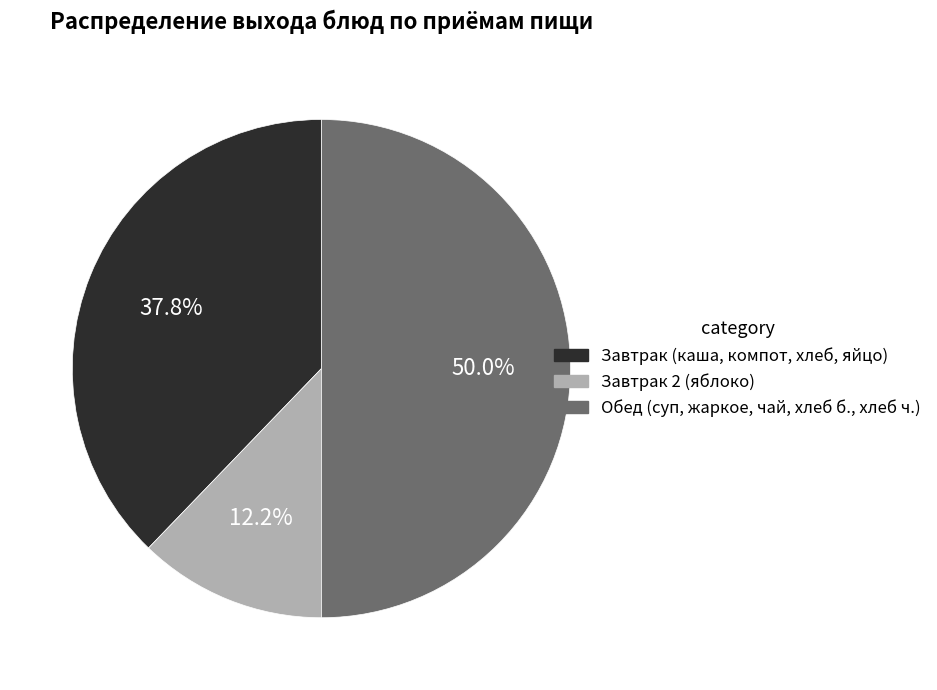

Does Завтрак 2 (яблоко) represent more than half of the total?

No